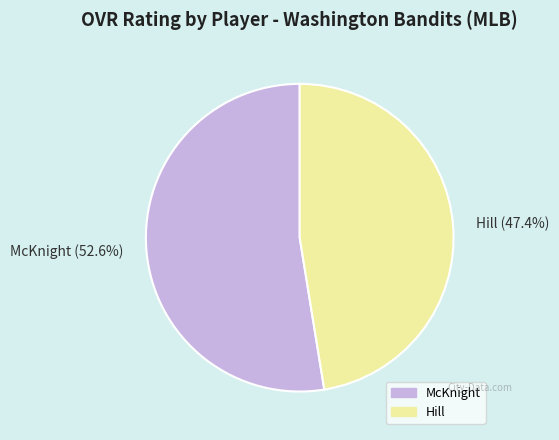

True or false: McKnight accounts for 53% of the total.

True